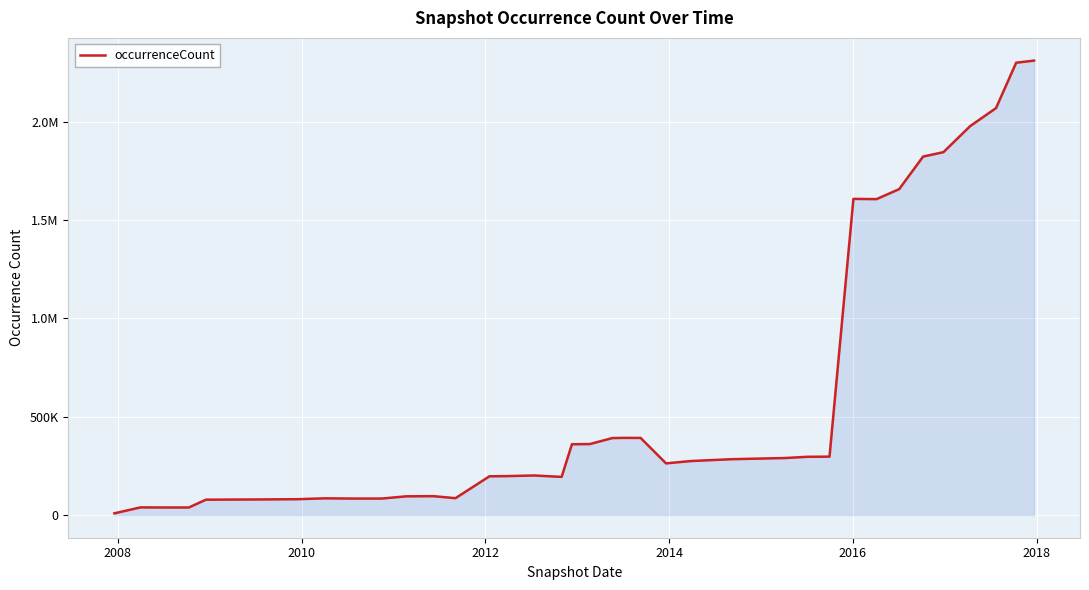

Does the chart have visible grid lines?

Yes